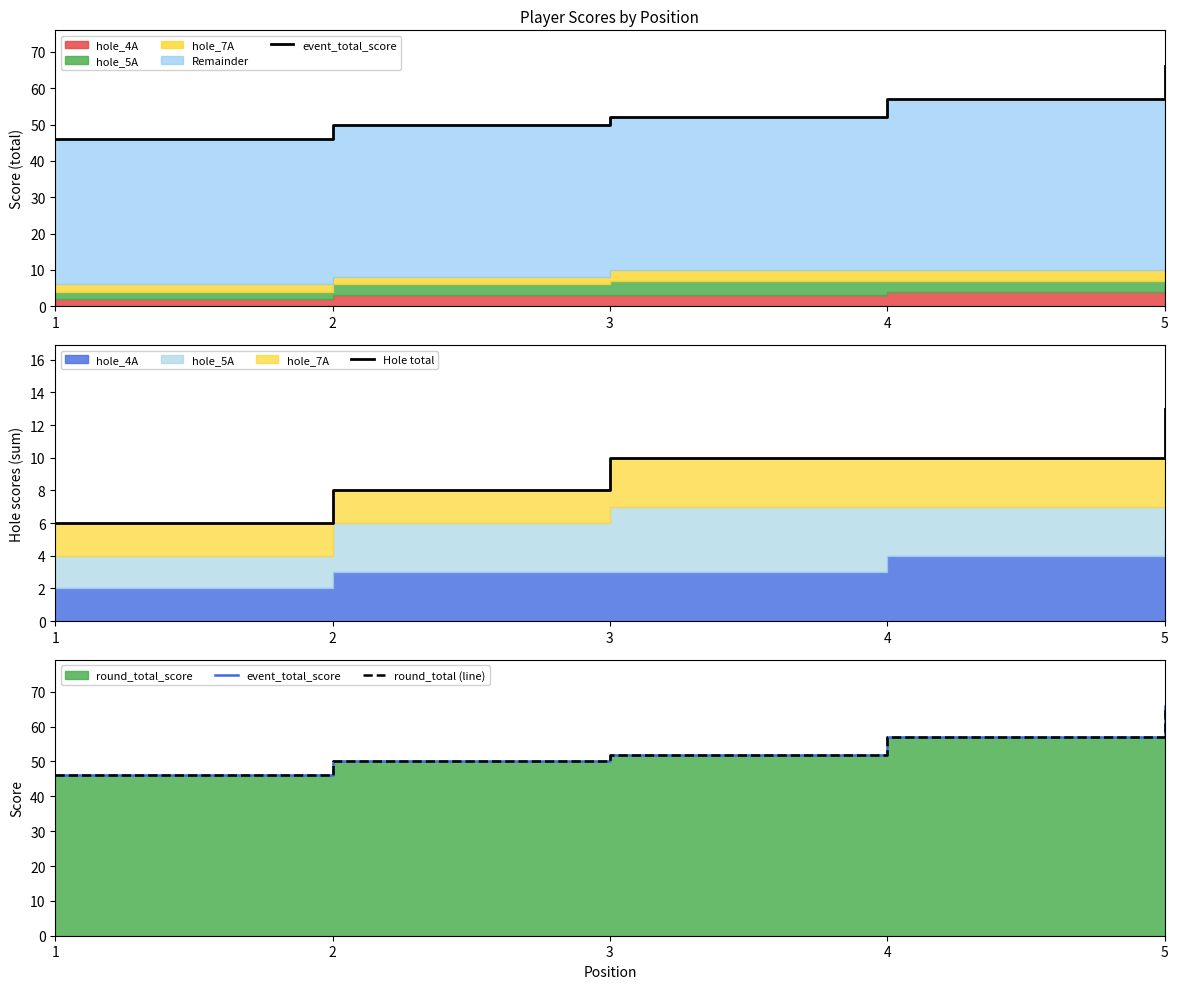

Is the value of Hole total at 4 greater than the value of event_total_score at 1?

No